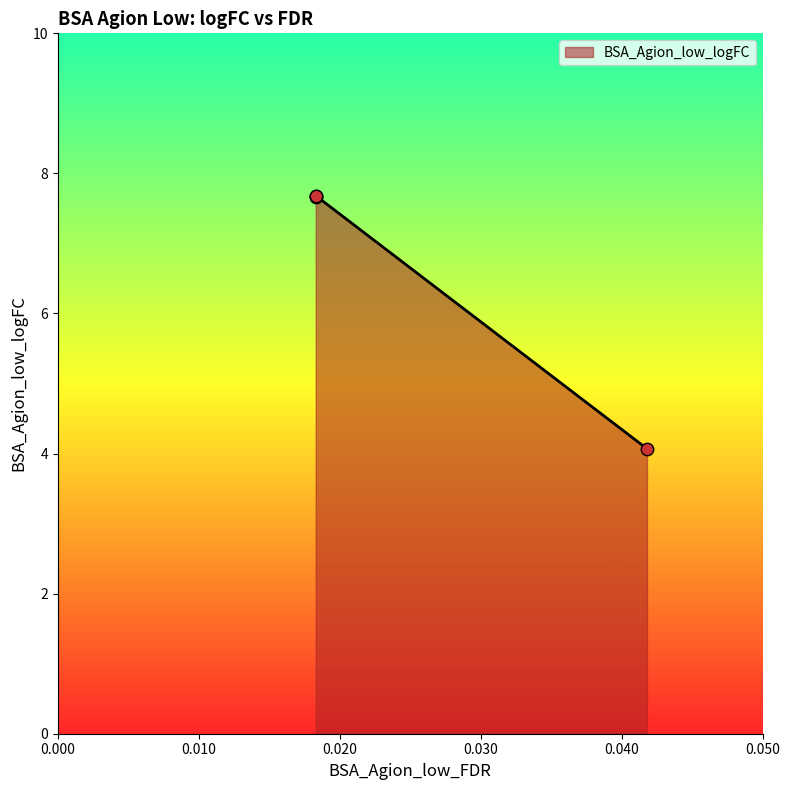

Between 0.0418 and 0.0183, which is larger?

0.0183